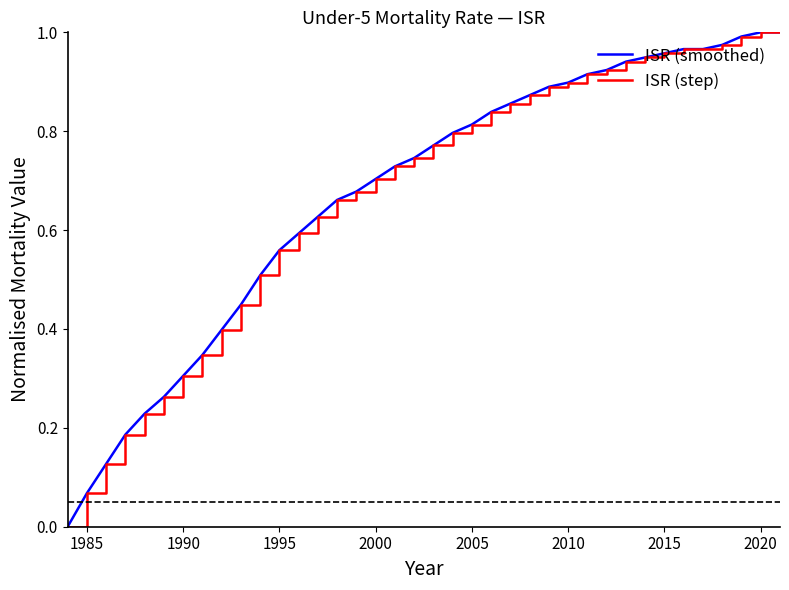

At how many categories does at least one series exceed 0?

37